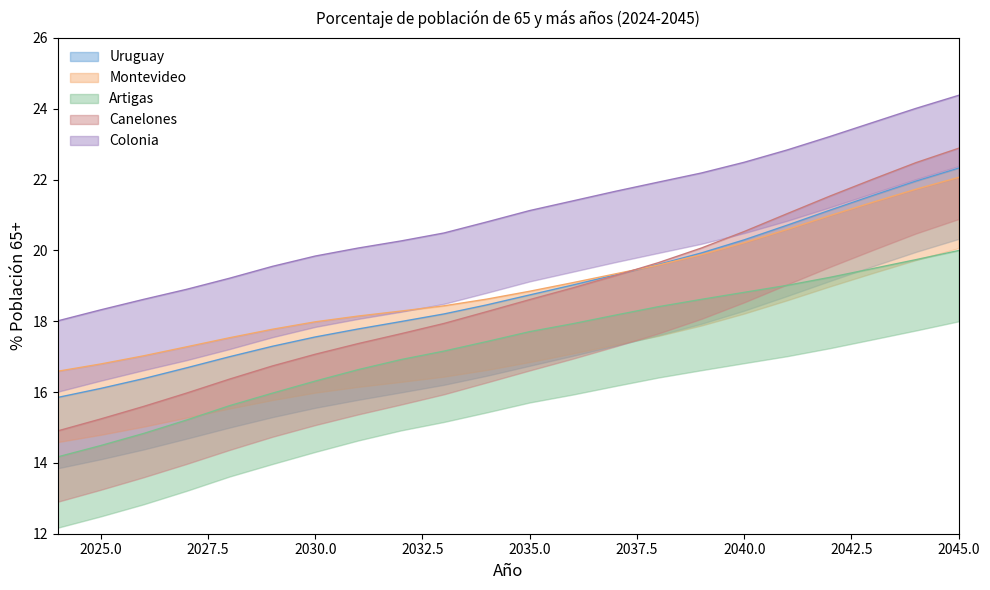

What are all the series names shown in the legend?

Uruguay, Montevideo, Artigas, Canelones, Colonia